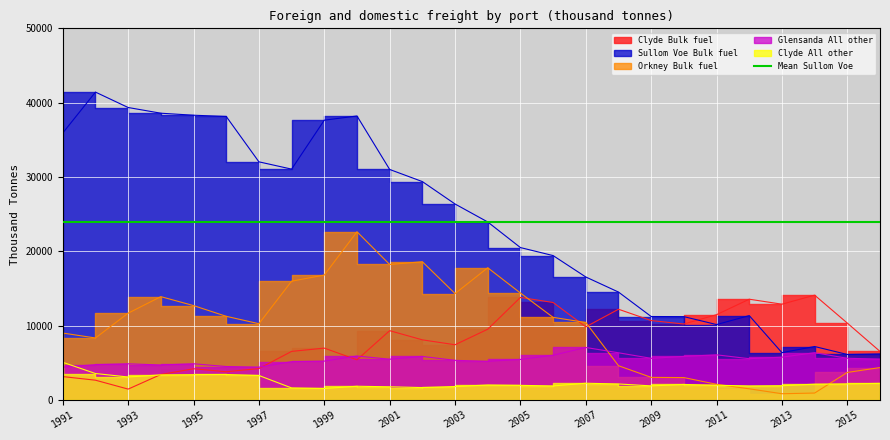

Is it true that Clyde All other equals 989 at 2014?

False